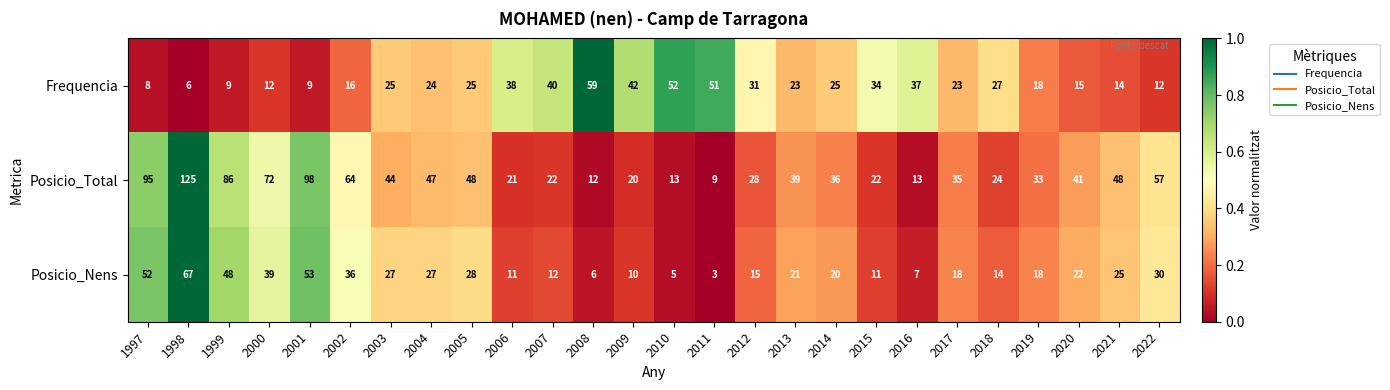

Is it true that Frequencia equals 24 at 2004?

True